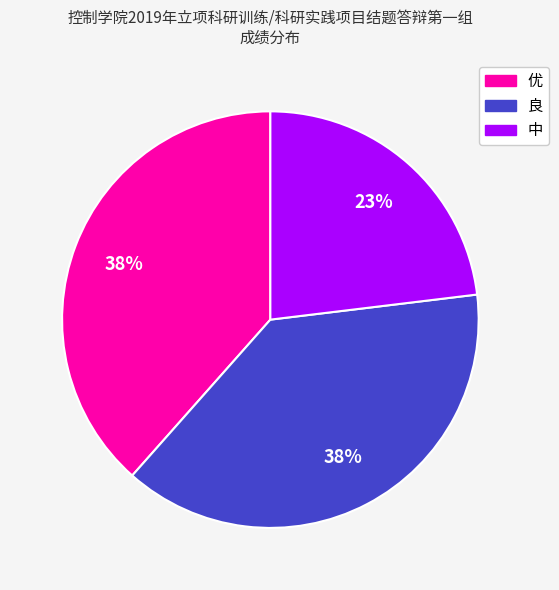

Is there a majority slice in this chart?

No